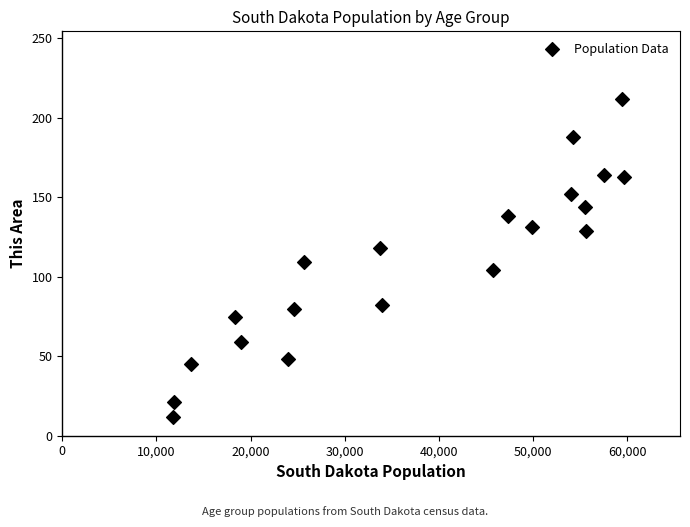

What Y value in the scatter plot is closest to 112?

109